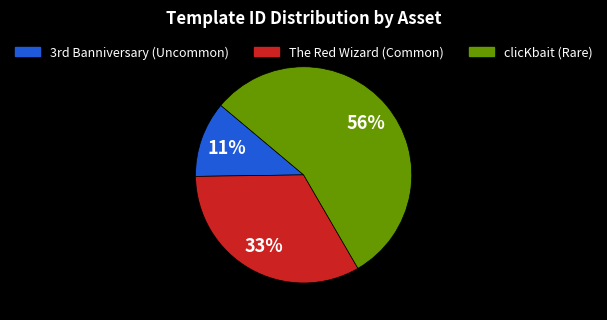

Which category has the biggest portion of the pie?

clicKbait (Rare)